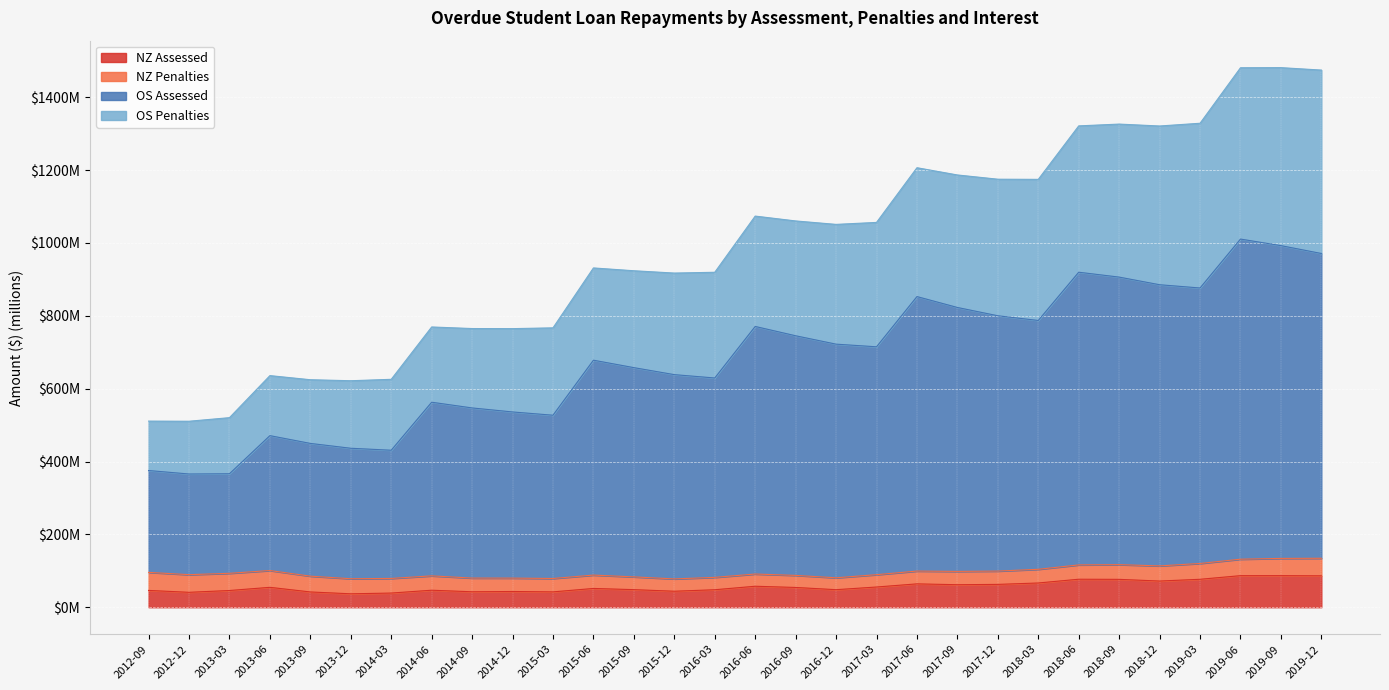

The NZ Assessed series shows 42.4 at 2014-09. True or false?

True